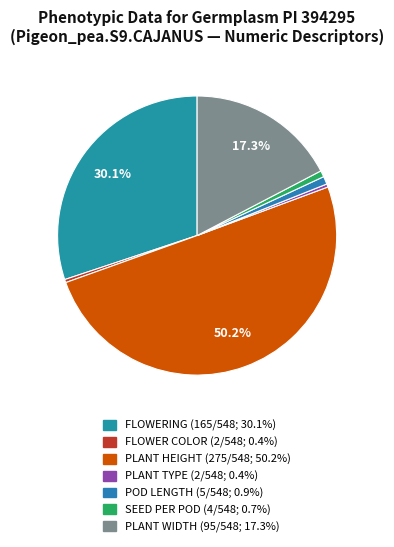

Which category has the smallest portion of the pie?

FLOWER COLOR